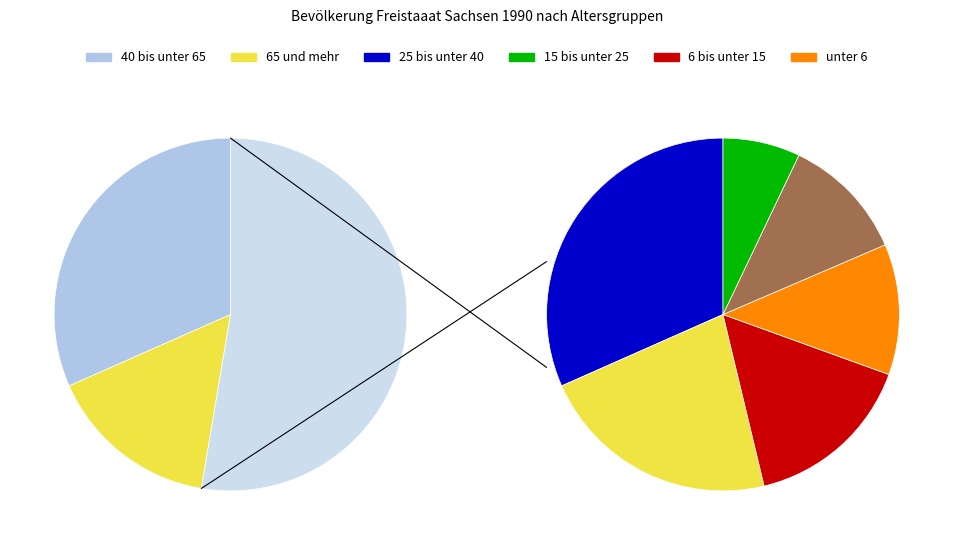

How many slices are in this pie chart?

6